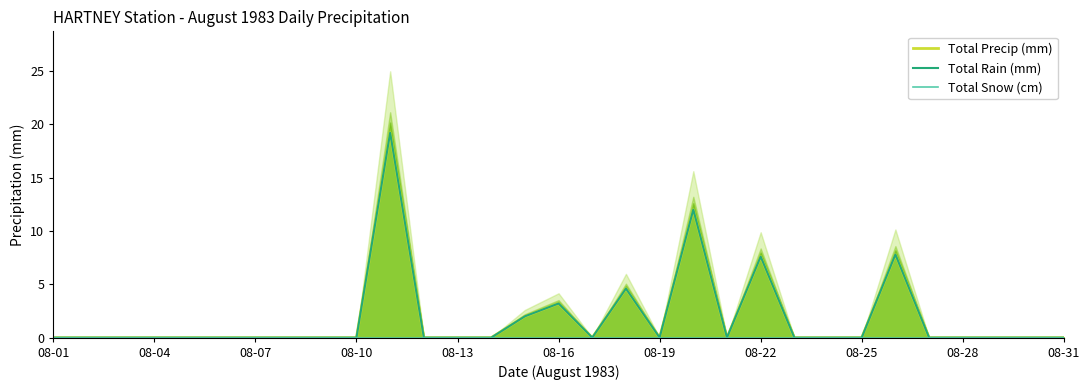

True or false: Total Rain (mm) and Total Precip (mm) intersect in this chart.

False